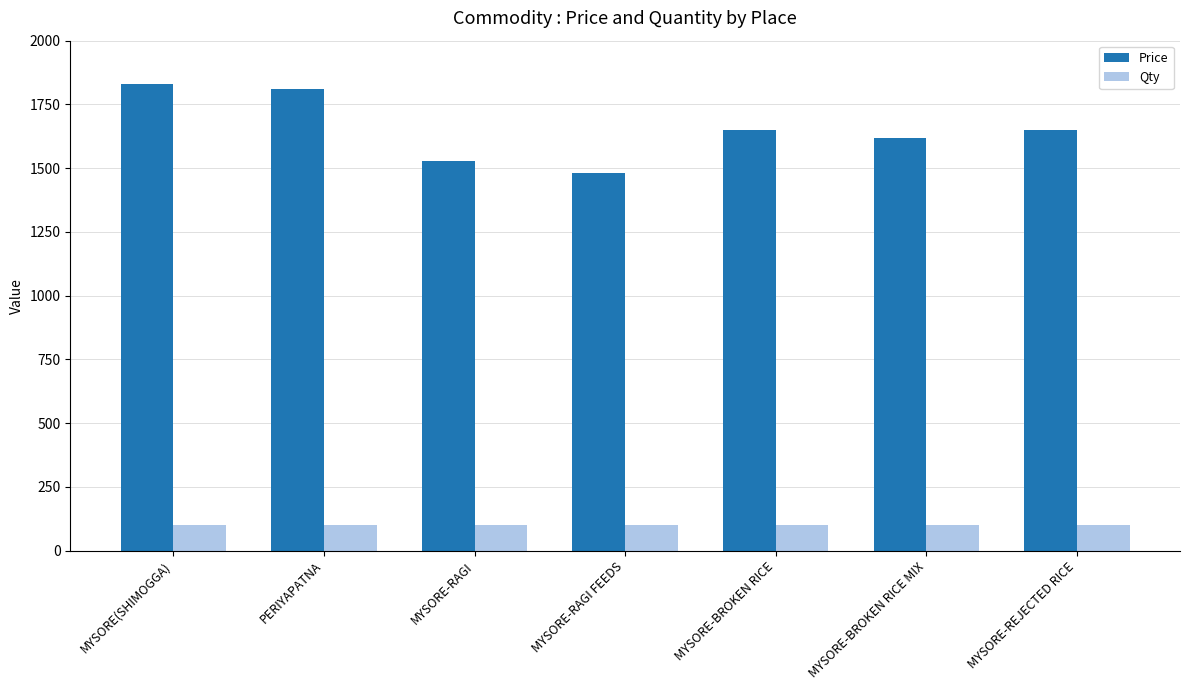

How many groups of bars are there?

7